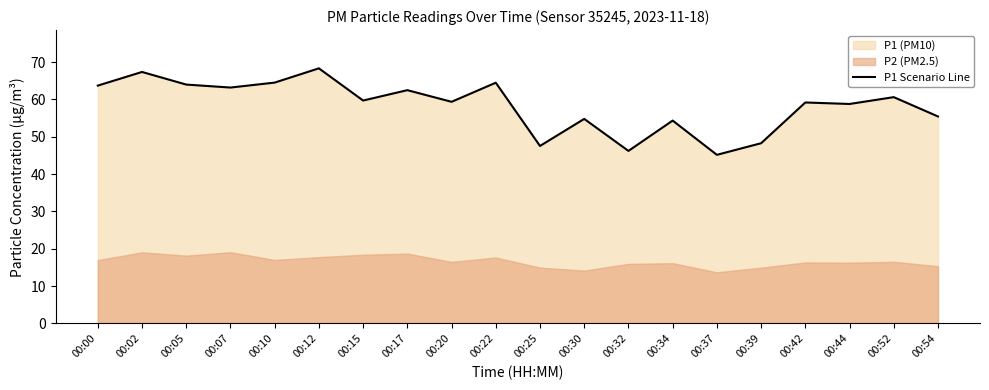

Reading left to right, extract all data points from this chart.

63.7	67.4	64.0	63.2	64.5	68.3	59.7	62.5	59.4	64.5	47.5	54.8	46.2	54.4	45.2	48.3	59.2	58.8	60.6	55.5